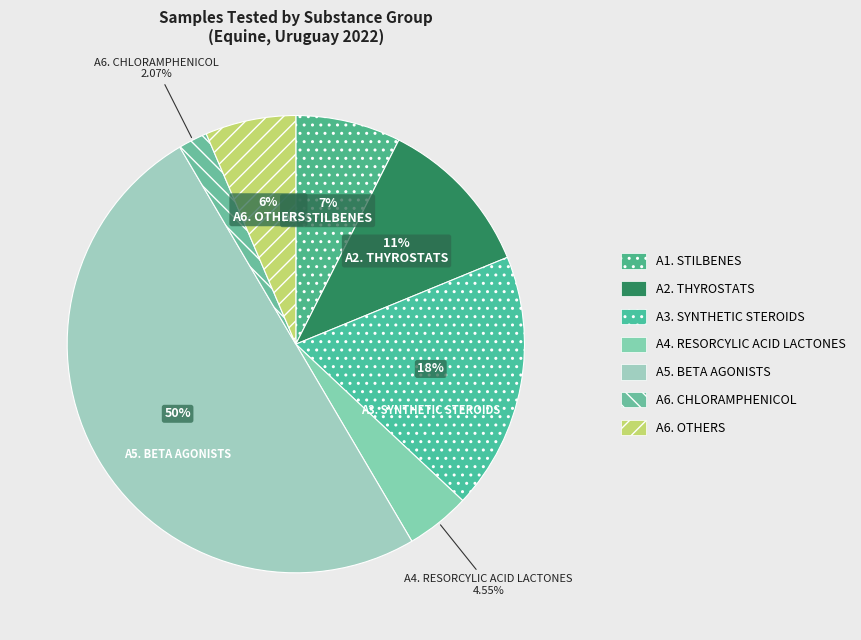

True or false: A5. BETA AGONISTS accounts for 42% of the total.

False